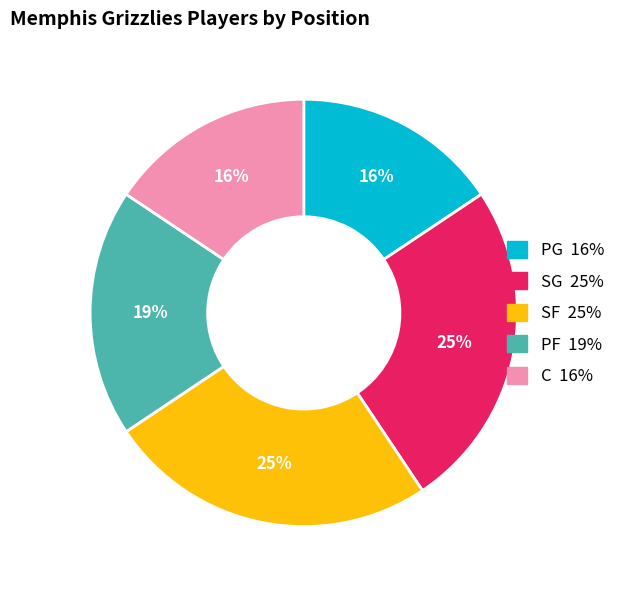

To the nearest percent, what is the difference between the largest and smallest slice percentages?

9%